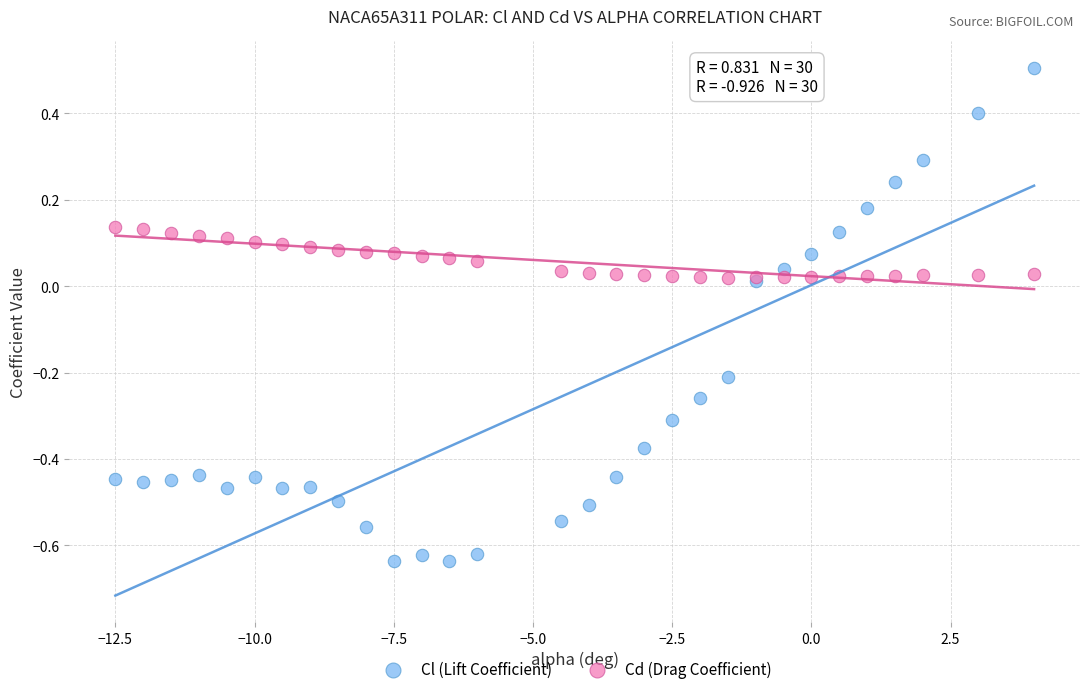

Which series has the largest Y range (max minus min)?

Cl (Lift Coefficient)